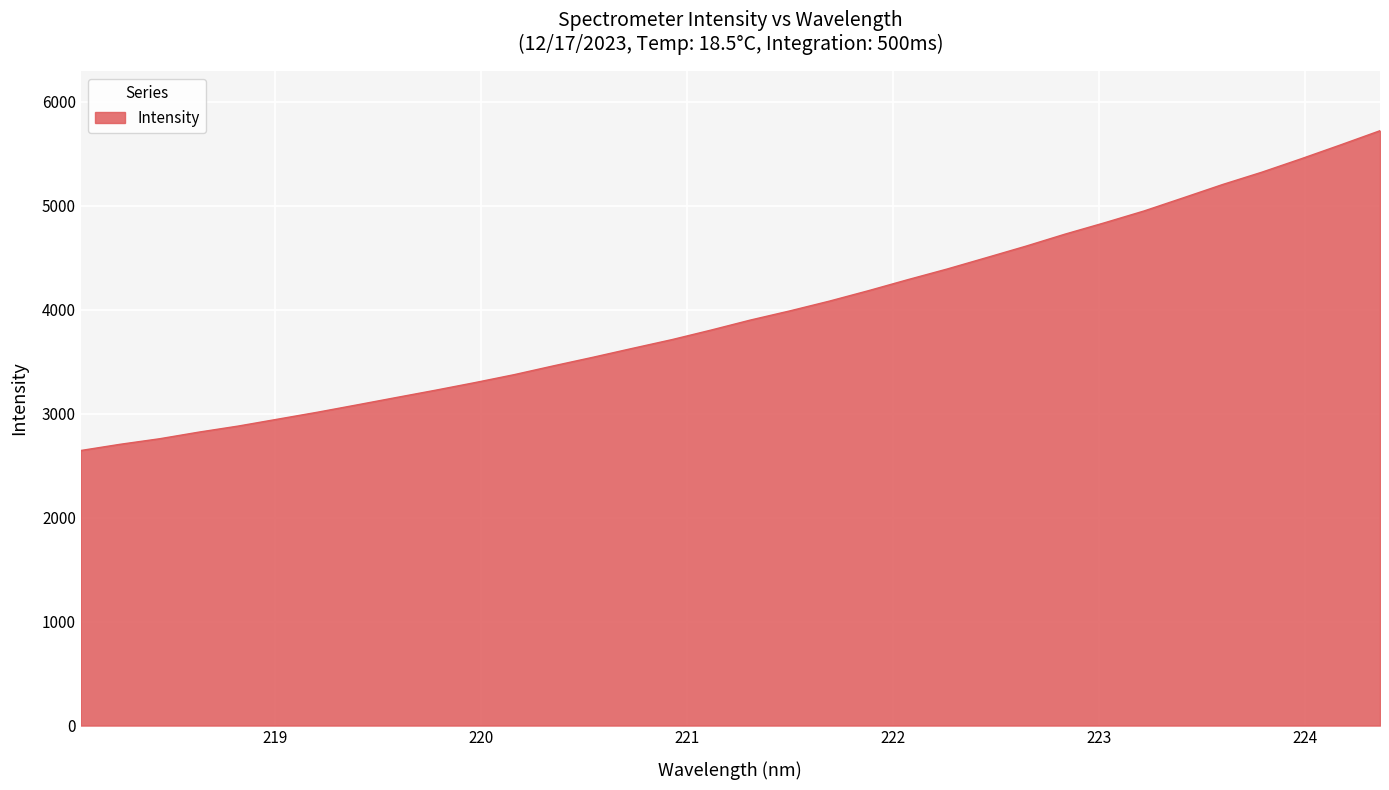

What is the average value?

3967.4